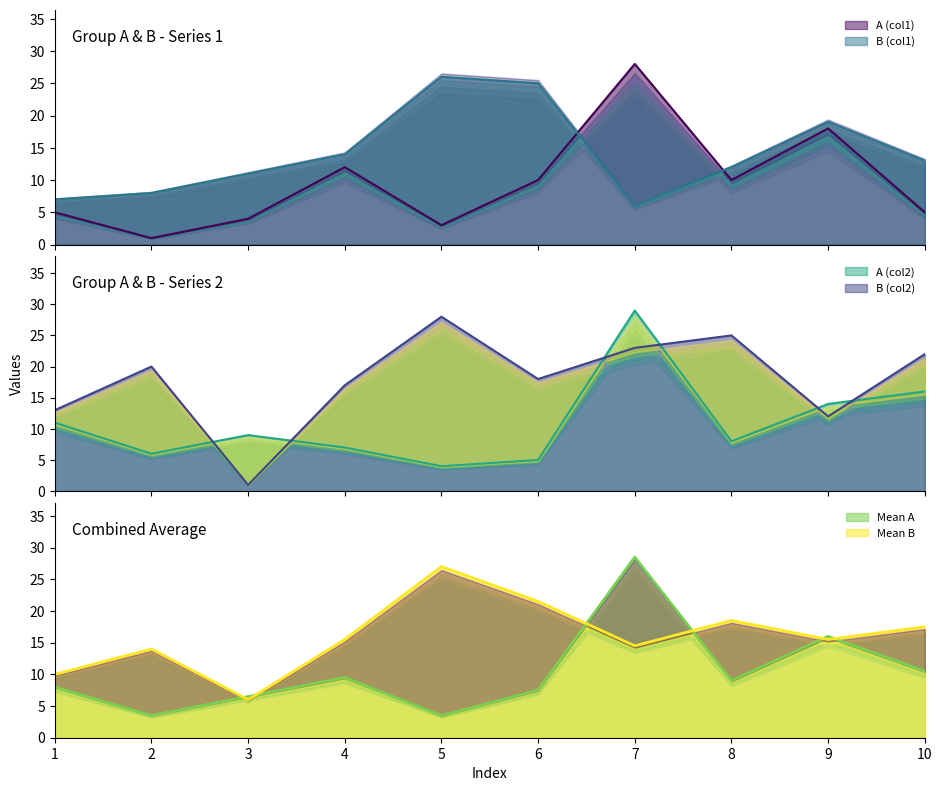

True or false: B (col2) has more than 2 points higher than both neighbors.

True